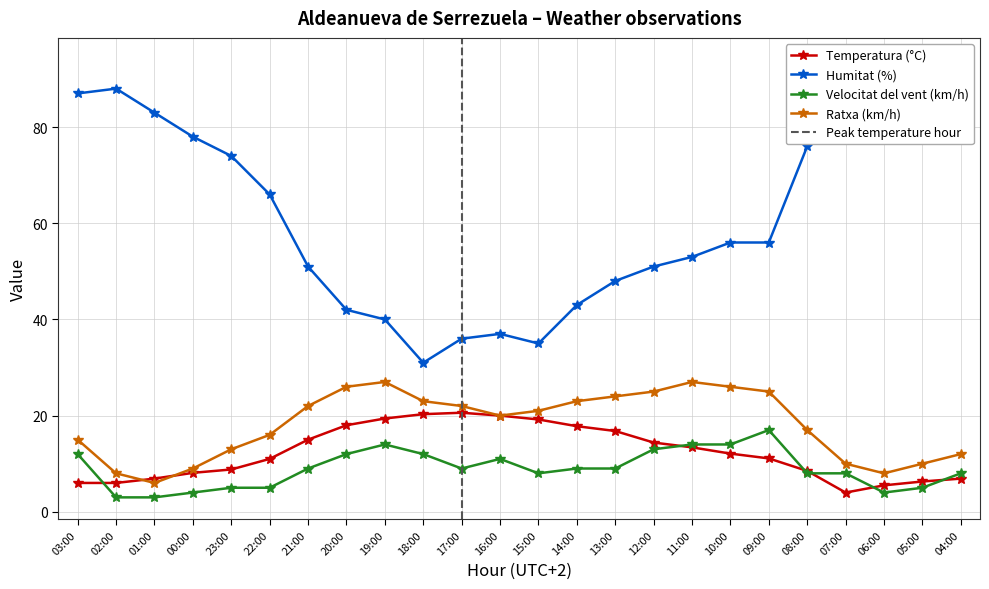

What is the difference between the second highest and second lowest values in the Temperatura (°C) series?

14.8